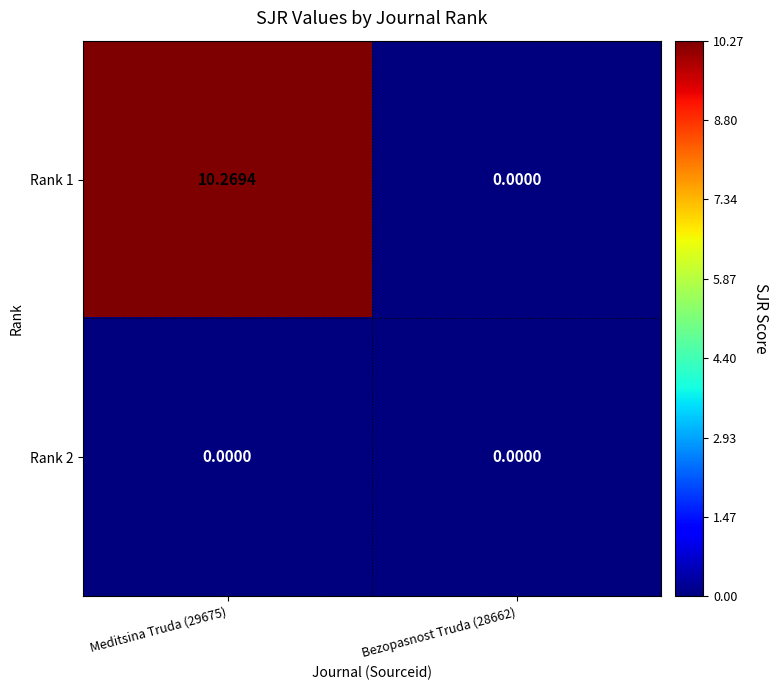

How many distinct data groups are displayed?

2